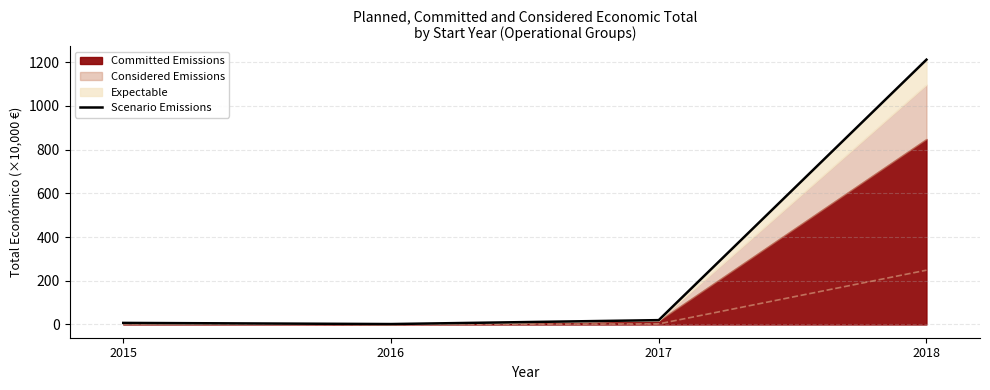

Is it true that the value at 2017 is 4.4?

False